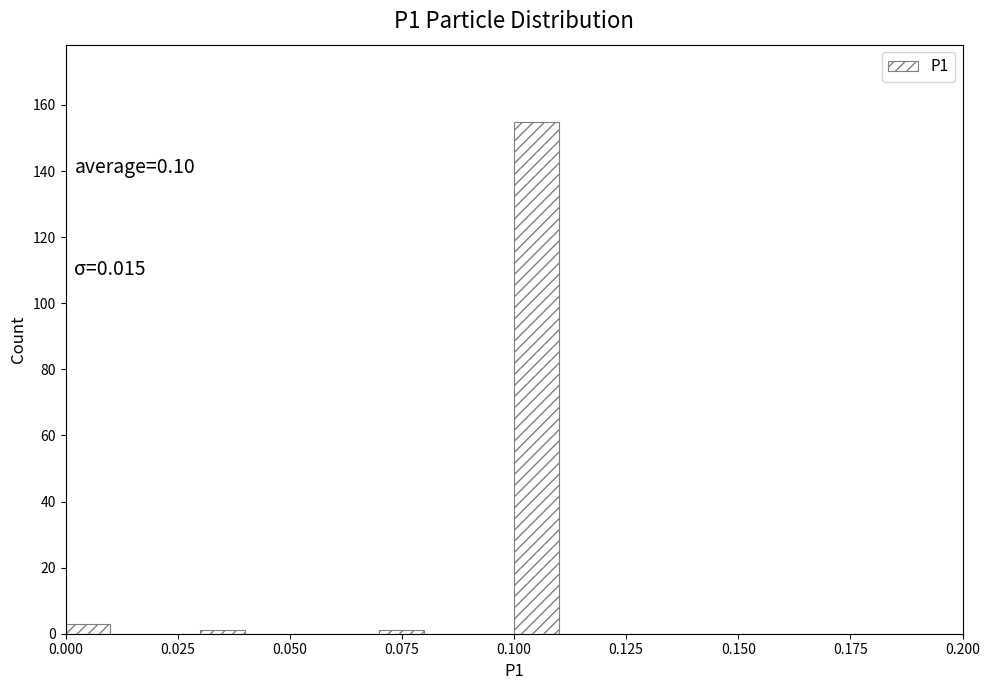

Around what value on the x-axis is the tallest bar? Give the approximate position of its centre, as read against the axis.

0.105